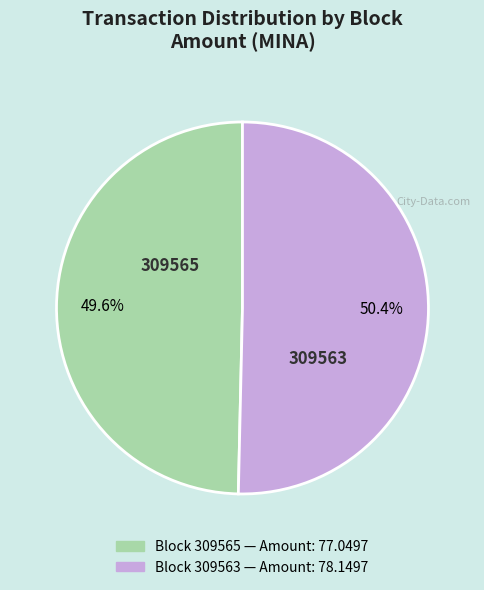

Is there a majority slice in this chart?

Yes